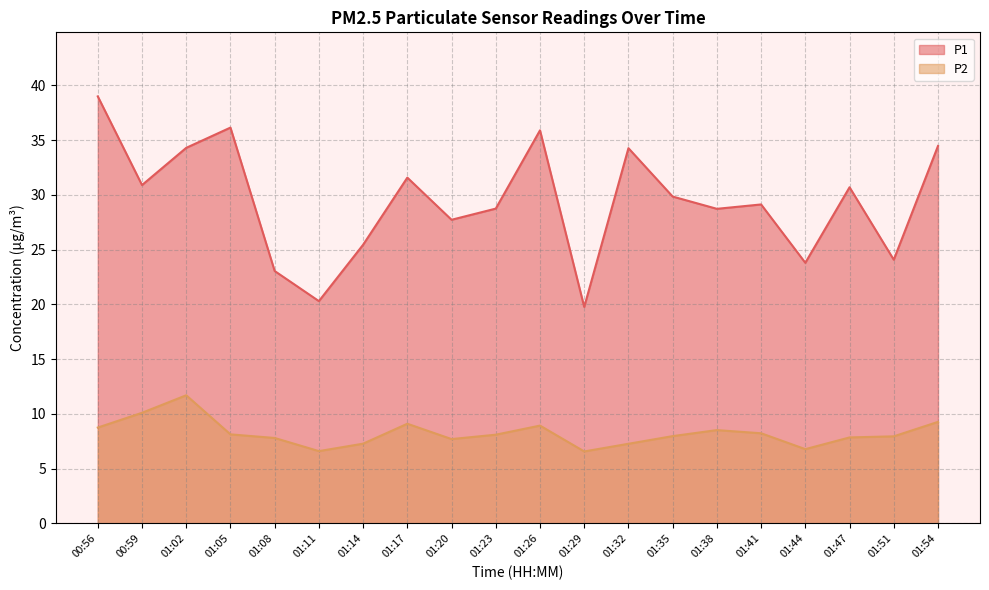

What is the difference between the second highest and minimum values in the P2 series?

3.5